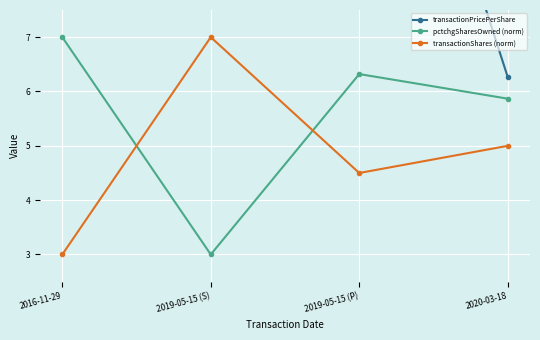

Reading right to left, transcribe all the data shown in this chart.

transactionPricePerShare: 2020-03-18=6.3	2019-05-15 (P)=14.7	2019-05-15 (S)=14.7	2016-11-29=13.1
pctchgSharesOwned (norm): 2020-03-18=5.9	2019-05-15 (P)=6.3	2019-05-15 (S)=3.0	2016-11-29=7.0
transactionShares (norm): 2020-03-18=5.0	2019-05-15 (P)=4.5	2019-05-15 (S)=7.0	2016-11-29=3.0